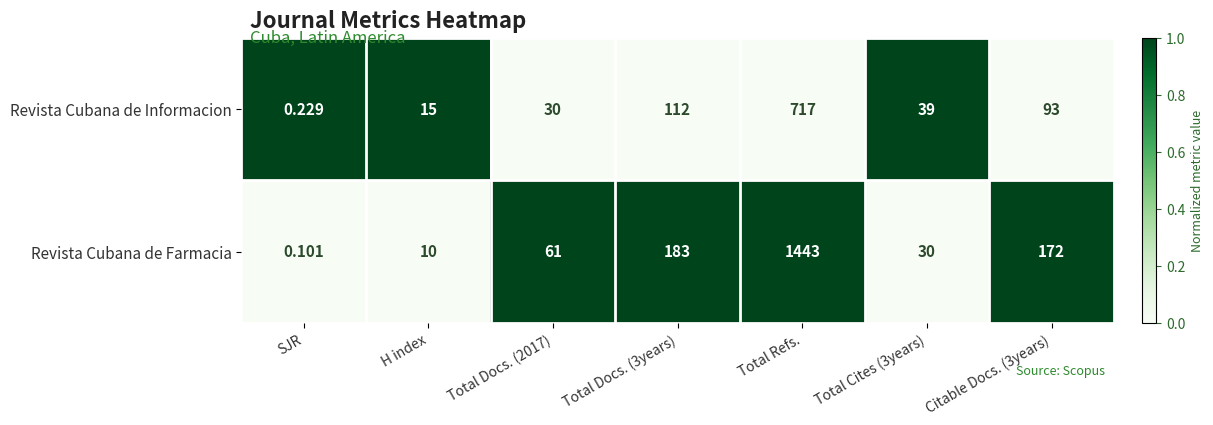

At which category is the sum across all series the highest?

Total Refs.